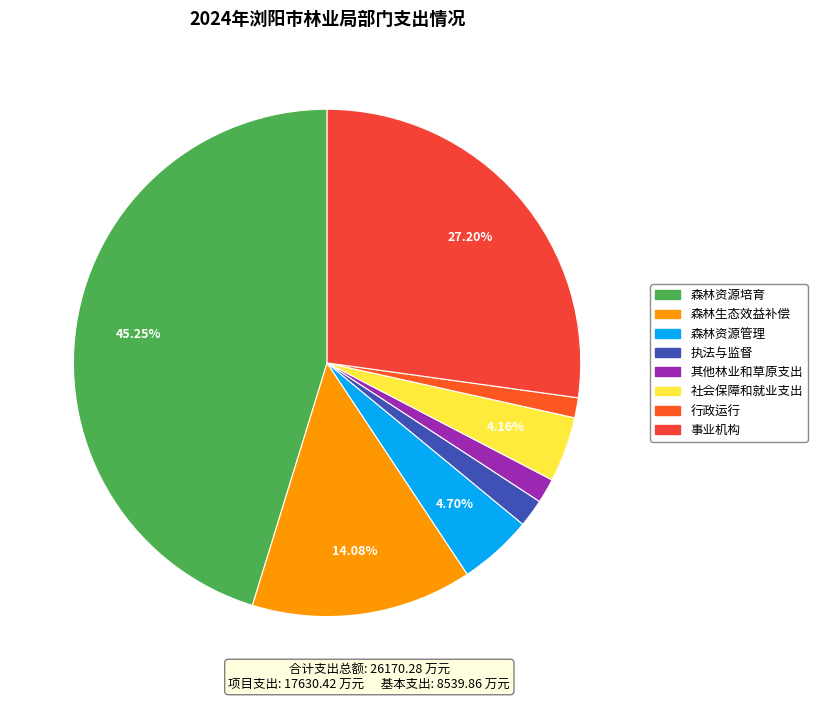

How many slices are in this pie chart?

8